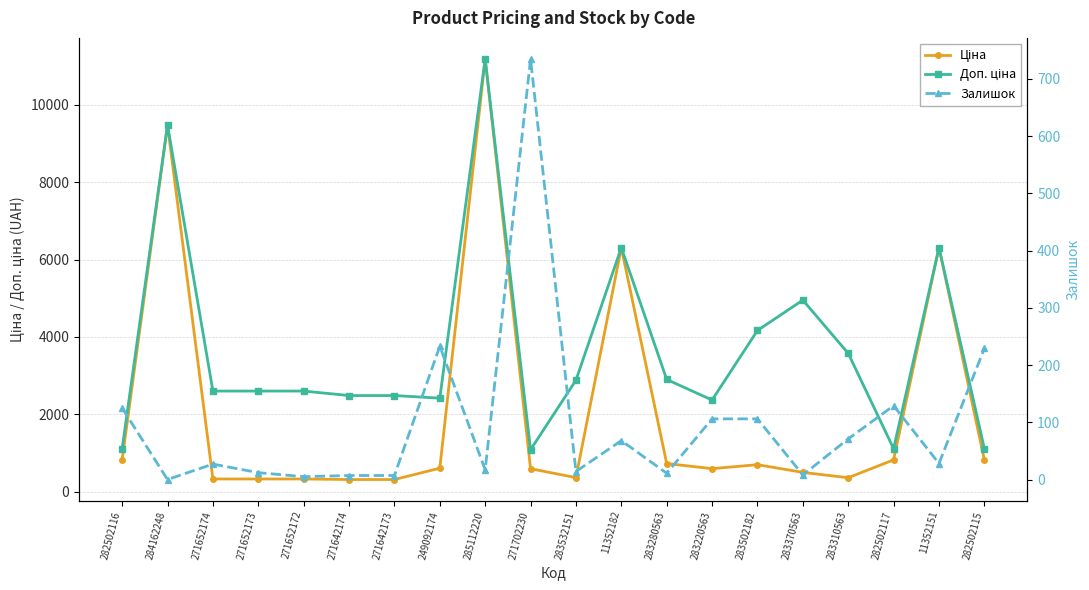

The Ціна series shows 357.4 at 283310563. True or false?

True